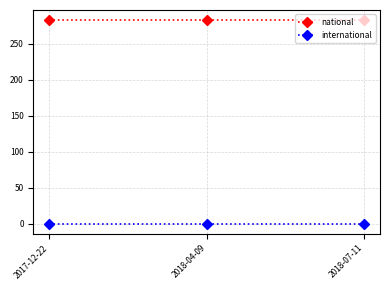

What is the sum of all national values?

849